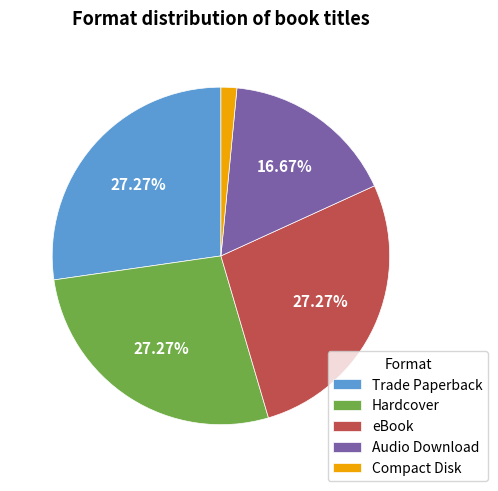

The Audio Download slice represents 17% of the pie. True or false?

True